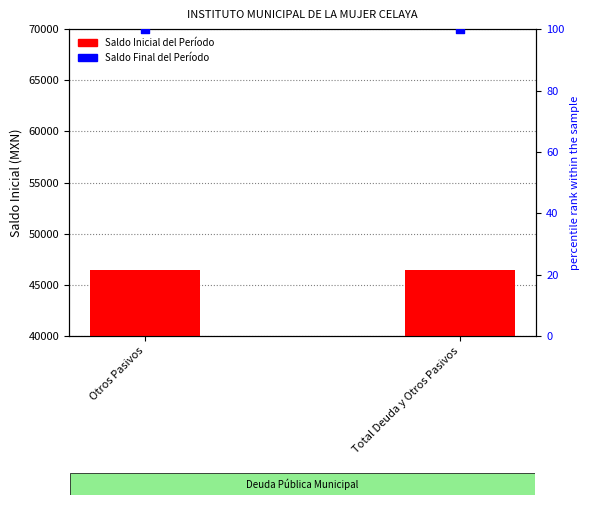

At which category is the sum across all series the highest?

Otros Pasivos